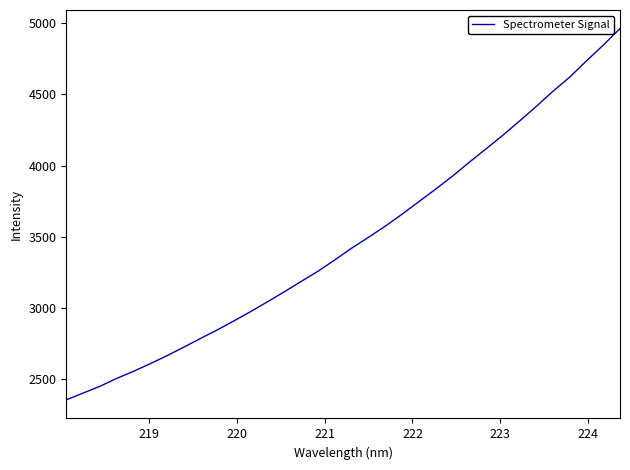

What is the smallest value displayed?

2353.1